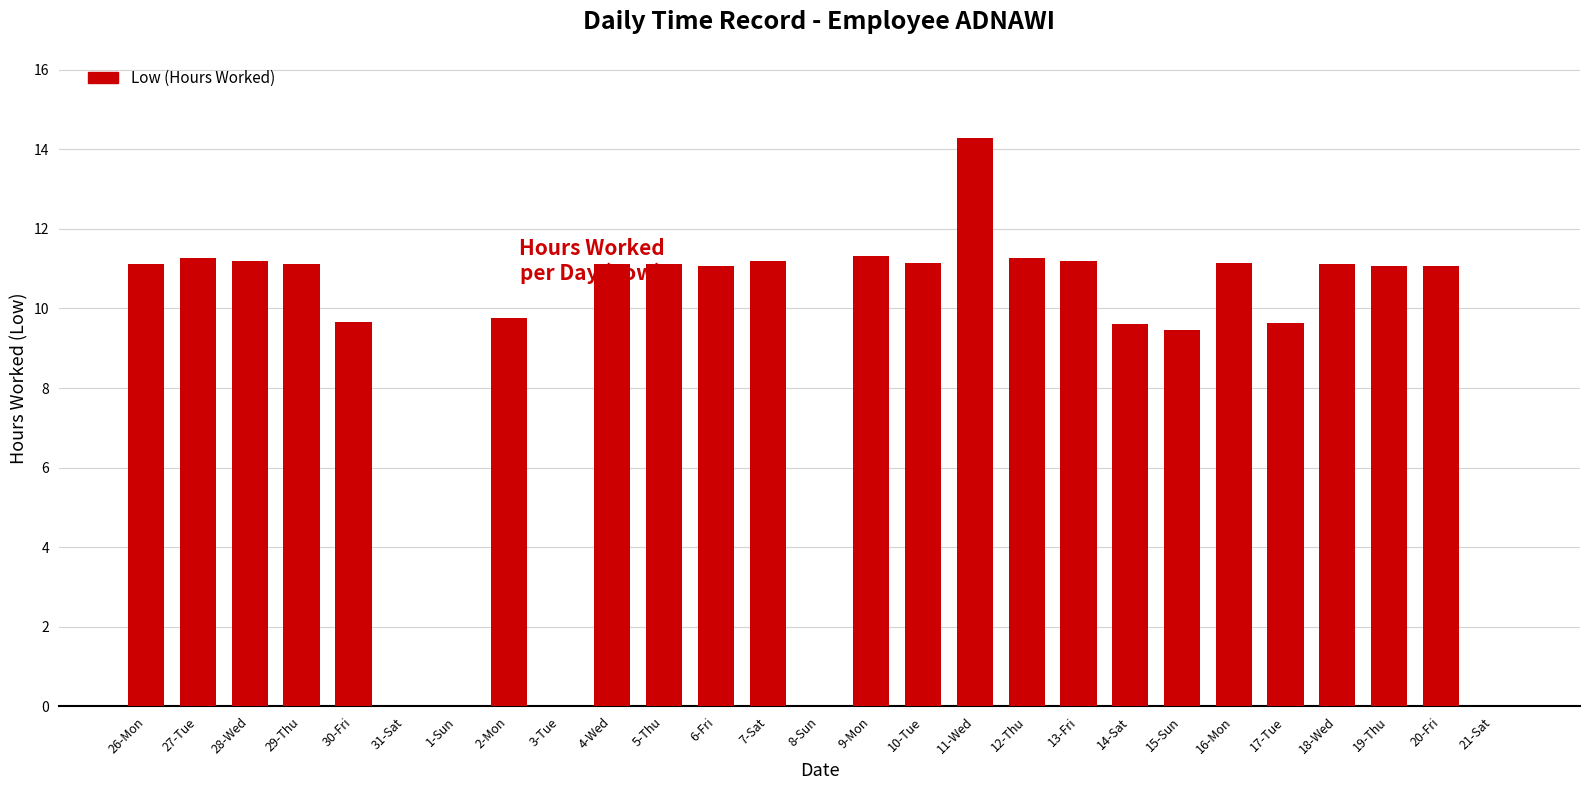

How many data points does each series have?

27